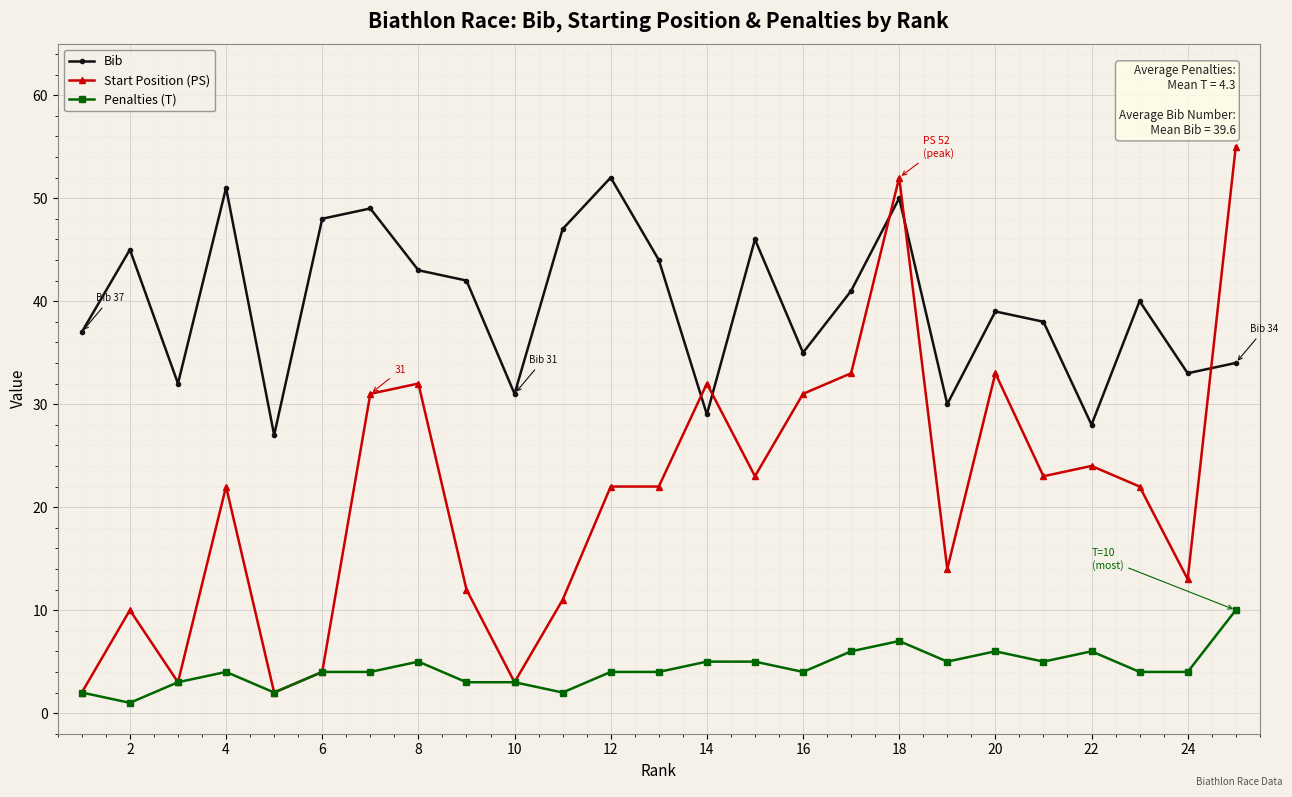

List the series in order of their peak value, lowest first.

Penalties (T), Bib, Start Position (PS)